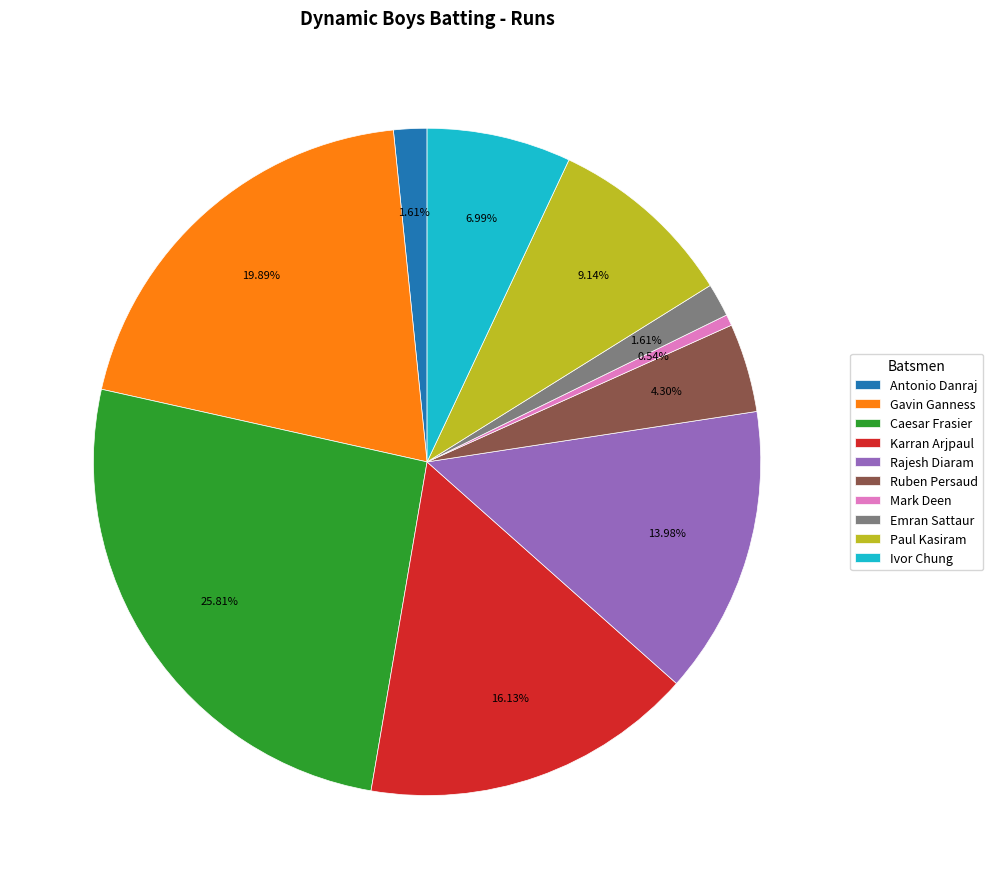

Combined, do Ivor Chung and Karran Arjpaul account for over 50%?

No